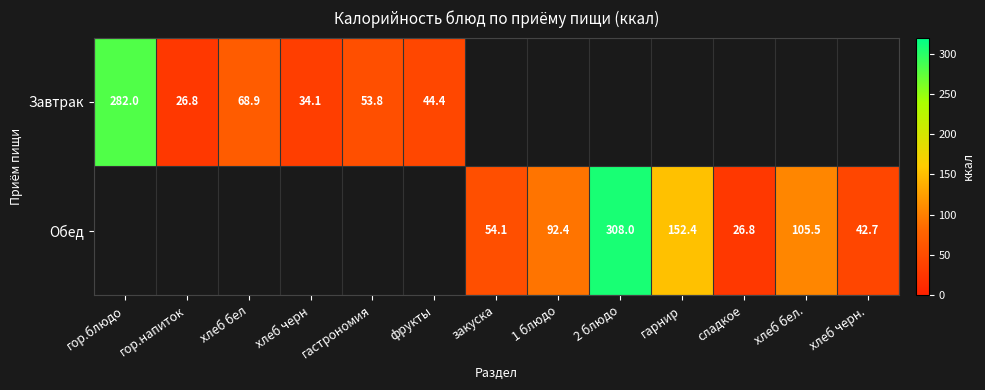

Count the number of data series in this chart.

2